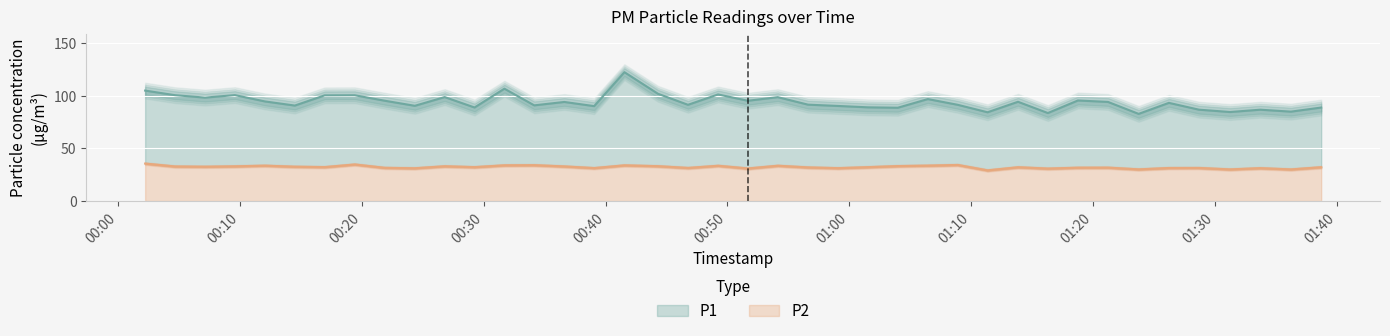

True or false: P1 has a value of 20.0 at 36.

False